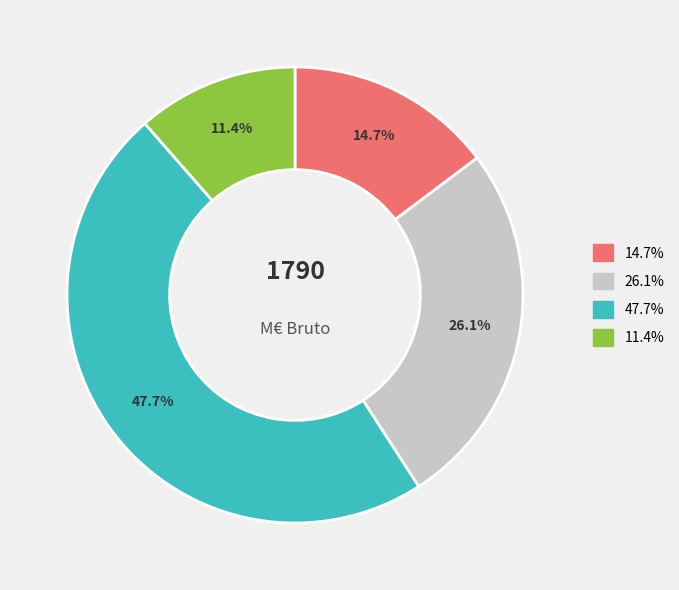

Which has a higher value, 26.1% or 11.4%?

26.1%